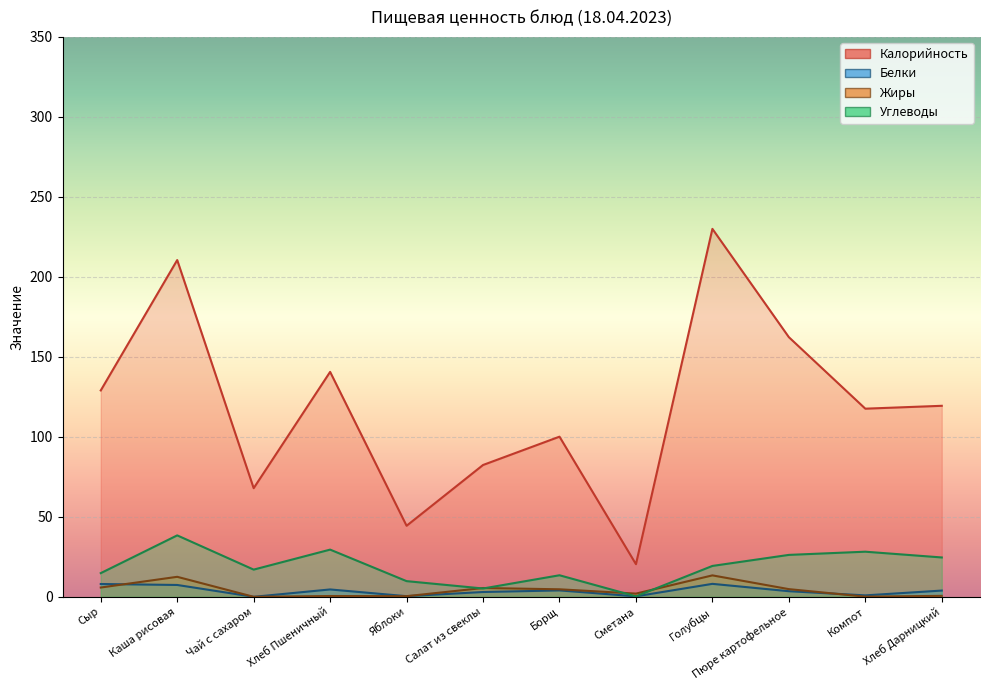

In Белки, how many points are lower than both neighbors (excluding endpoints)?

4